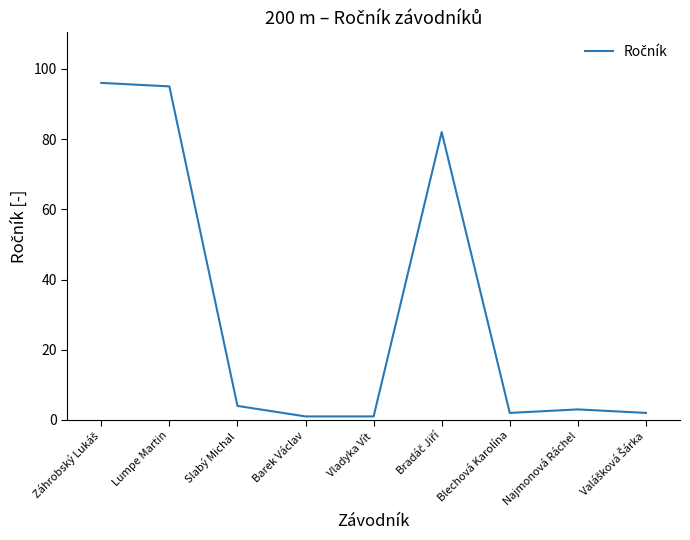

What is the difference between the maximum and minimum values?

95